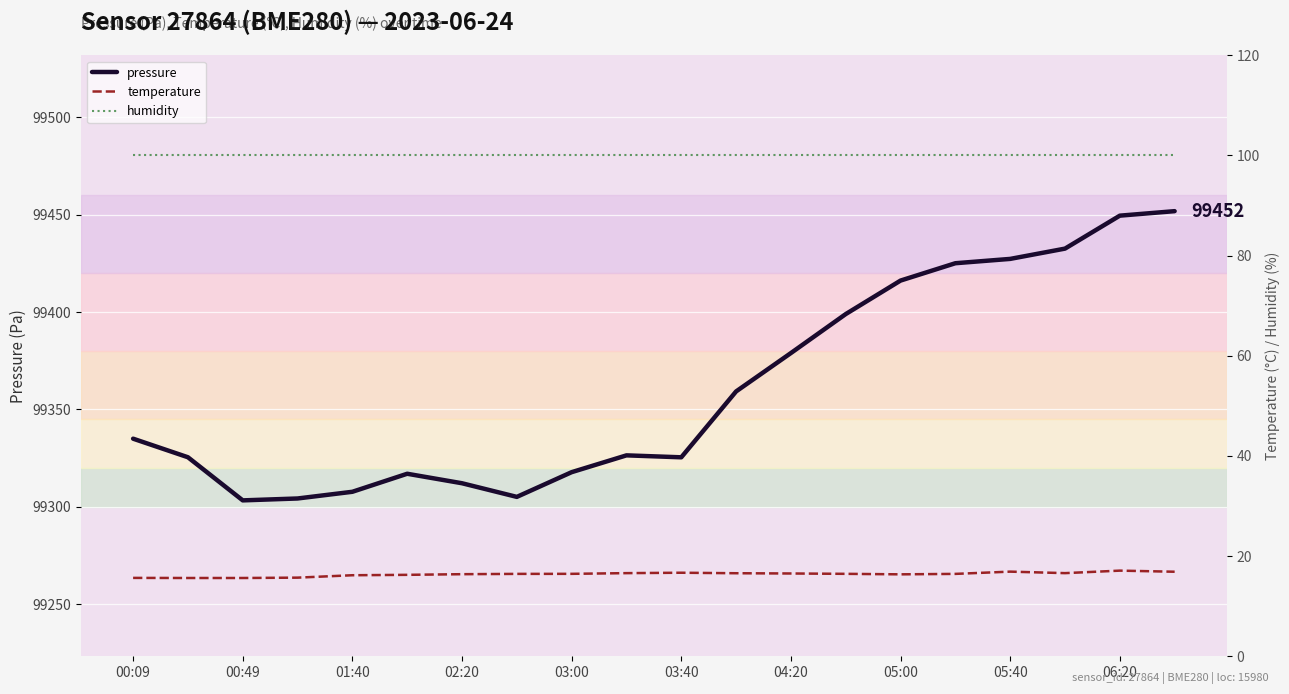

Reading right to left, transcribe all the data shown in this chart.

pressure: 99451.8	99449.4	99432.5	99427.2	99425.0	99416.1	99398.9	99378.9	99359.2	99325.4	99326.4	99317.8	99305.1	99312.1	99317.0	99307.8	99304.3	99303.3	99325.5	99335.0
temperature: 16.9	17.1	16.6	16.9	16.4	16.4	16.5	16.5	16.6	16.7	16.6	16.5	16.4	16.4	16.3	16.2	15.7	15.6	15.6	15.7
humidity: 100.0	100.0	100.0	100.0	100.0	100.0	100.0	100.0	100.0	100.0	100.0	100.0	100.0	100.0	100.0	100.0	100.0	100.0	100.0	100.0